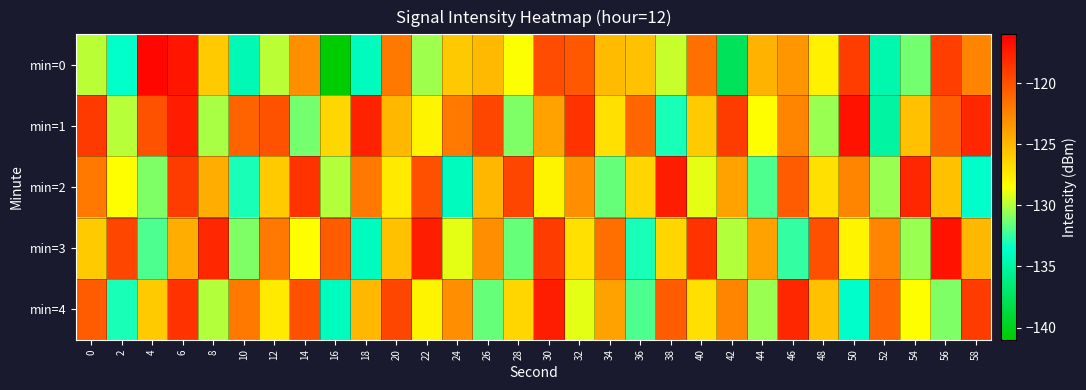

How many data points does each series have?

30